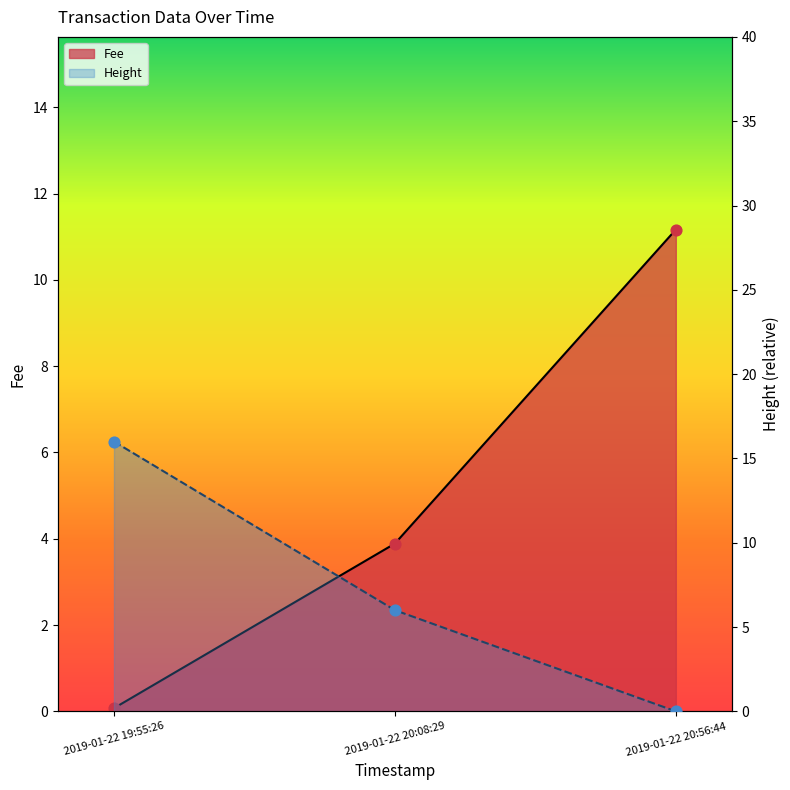

Which series reaches the maximum Y coordinate?

Height